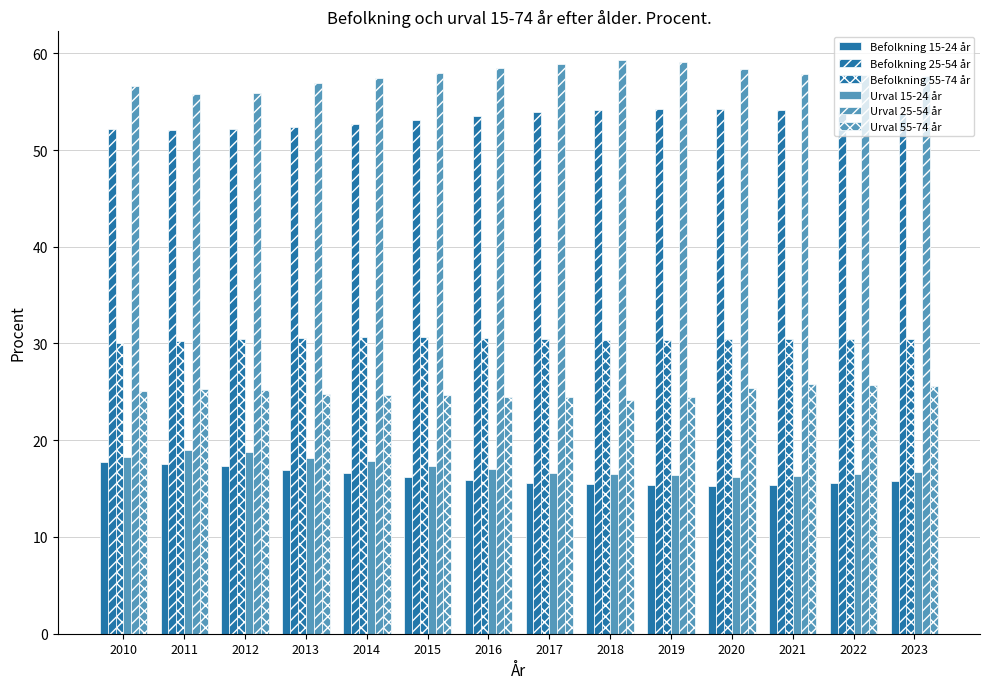

Reading left to right, what are all the values shown in this chart?

Befolkning 15-24 år: 17.7	17.5	17.3	16.9	16.6	16.2	15.9	15.6	15.5	15.4	15.3	15.4	15.6	15.8
Befolkning 25-54 år: 52.2	52.1	52.2	52.4	52.7	53.1	53.5	53.9	54.1	54.2	54.2	54.1	53.9	53.7
Befolkning 55-74 år: 30.1	30.3	30.5	30.6	30.7	30.7	30.6	30.5	30.4	30.4	30.5	30.5	30.5	30.5
Urval 15-24 år: 18.3	19.0	18.8	18.2	17.9	17.3	17.0	16.6	16.5	16.4	16.2	16.3	16.5	16.7
Urval 25-54 år: 56.6	55.8	55.9	56.9	57.4	58.0	58.5	58.9	59.3	59.1	58.4	57.9	57.8	57.6
Urval 55-74 år: 25.1	25.3	25.2	24.8	24.7	24.7	24.5	24.5	24.2	24.5	25.4	25.8	25.7	25.6